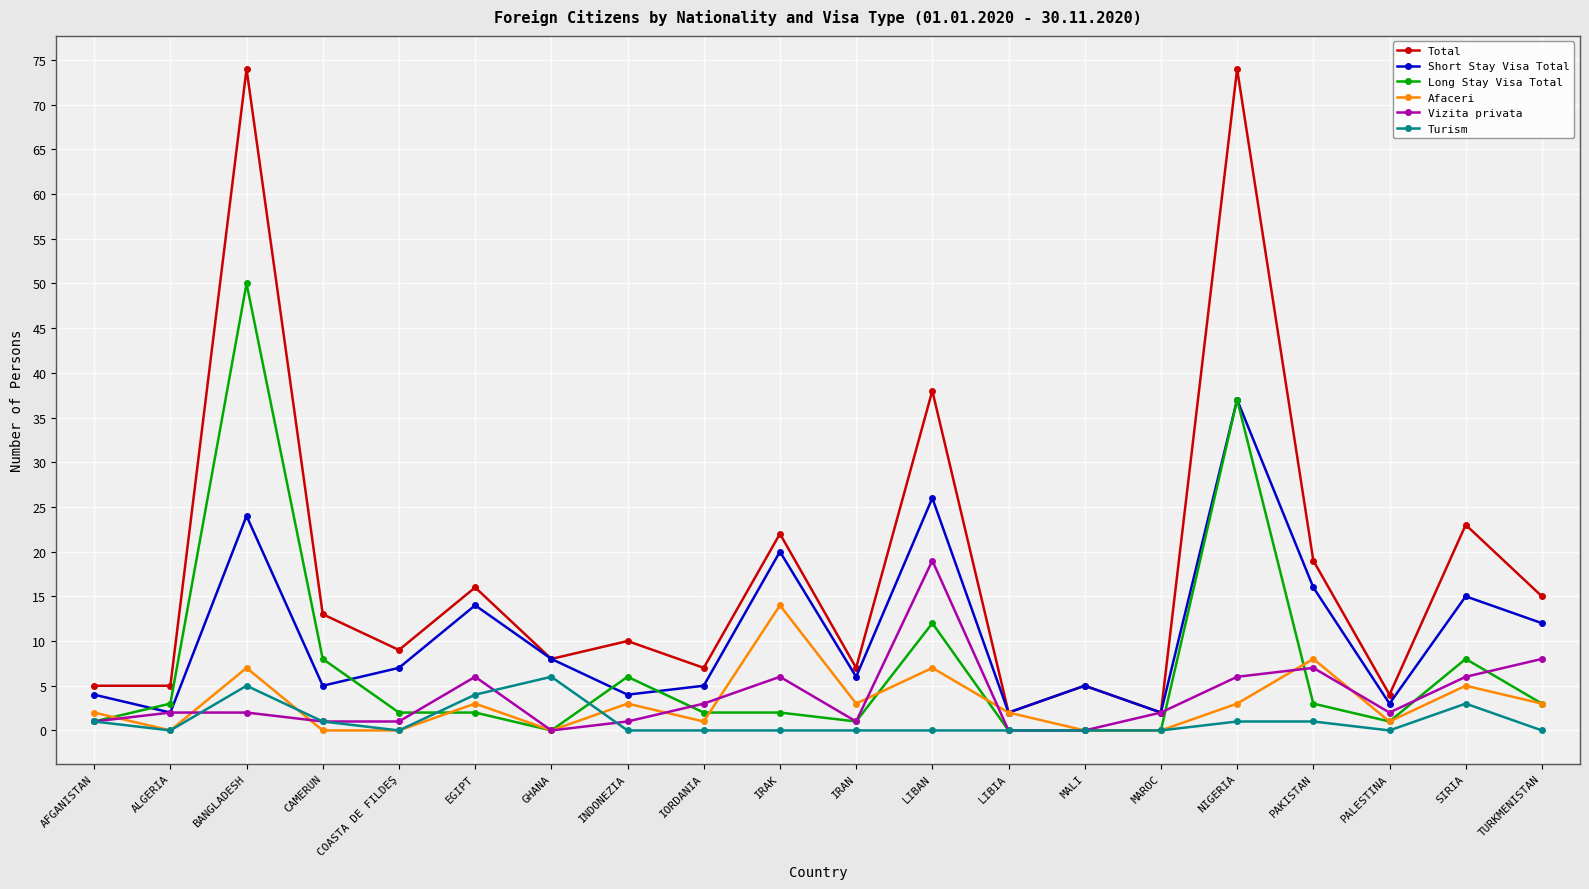

What position from the right is EGIPT?

15